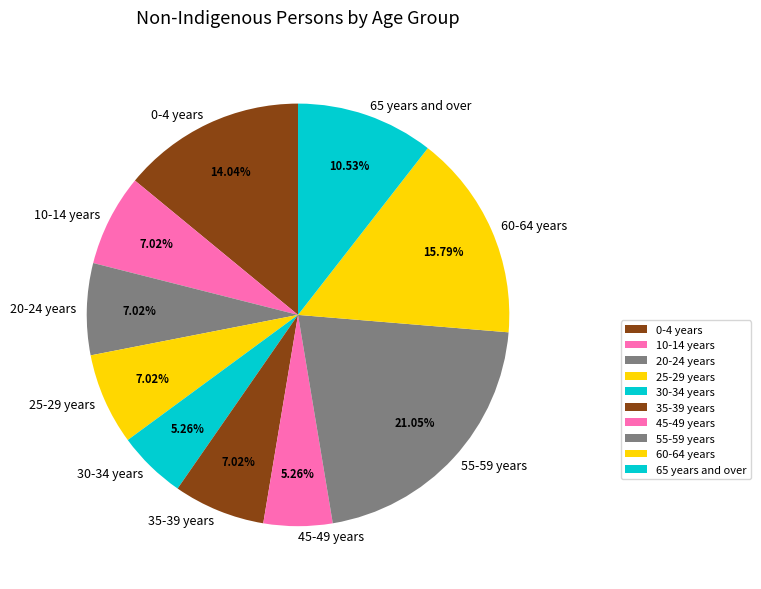

How many slices are in this pie chart?

10